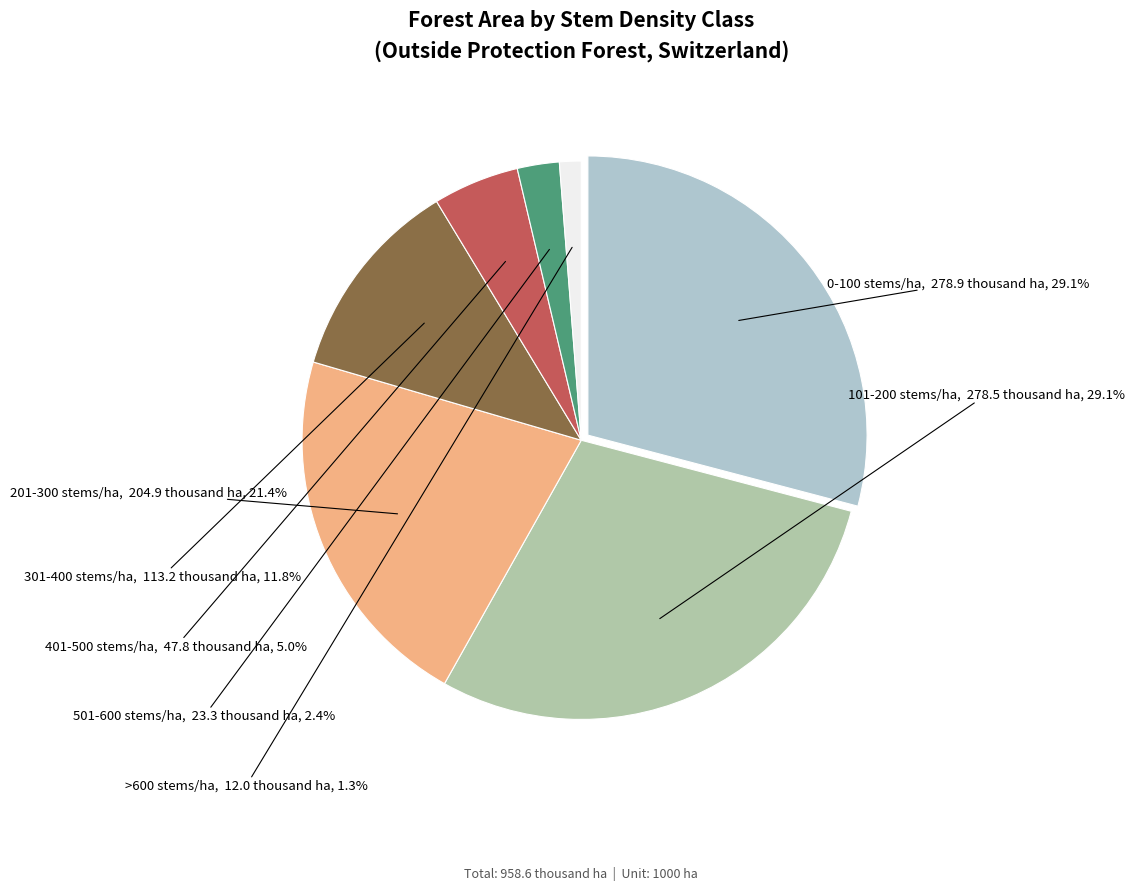

Does 101-200 stems/ha represent more than half of the total?

No